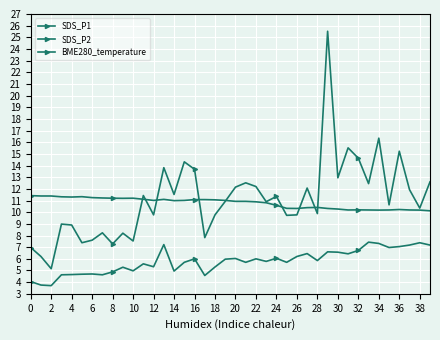

How many categories are shown in the chart?

40